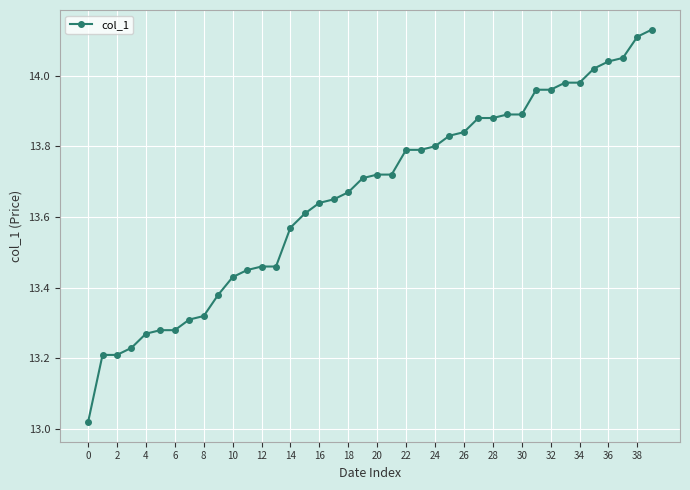

How many data points does each series have?

40